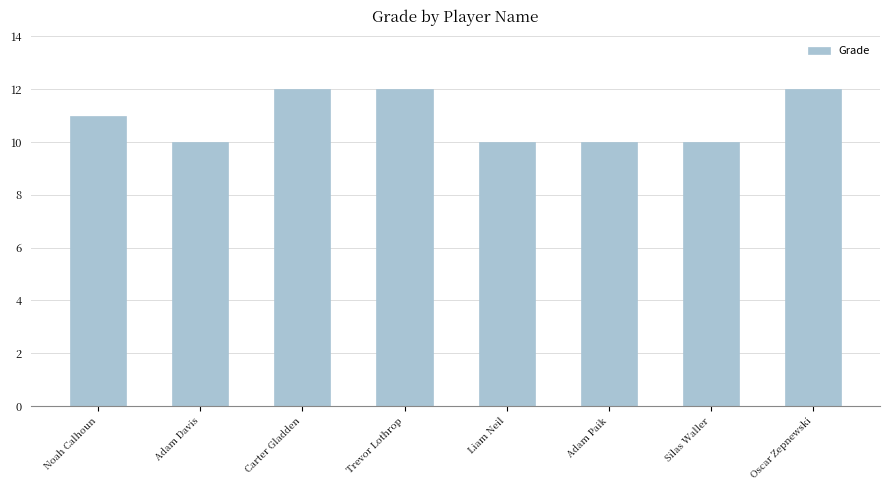

What is the smallest value displayed?

10